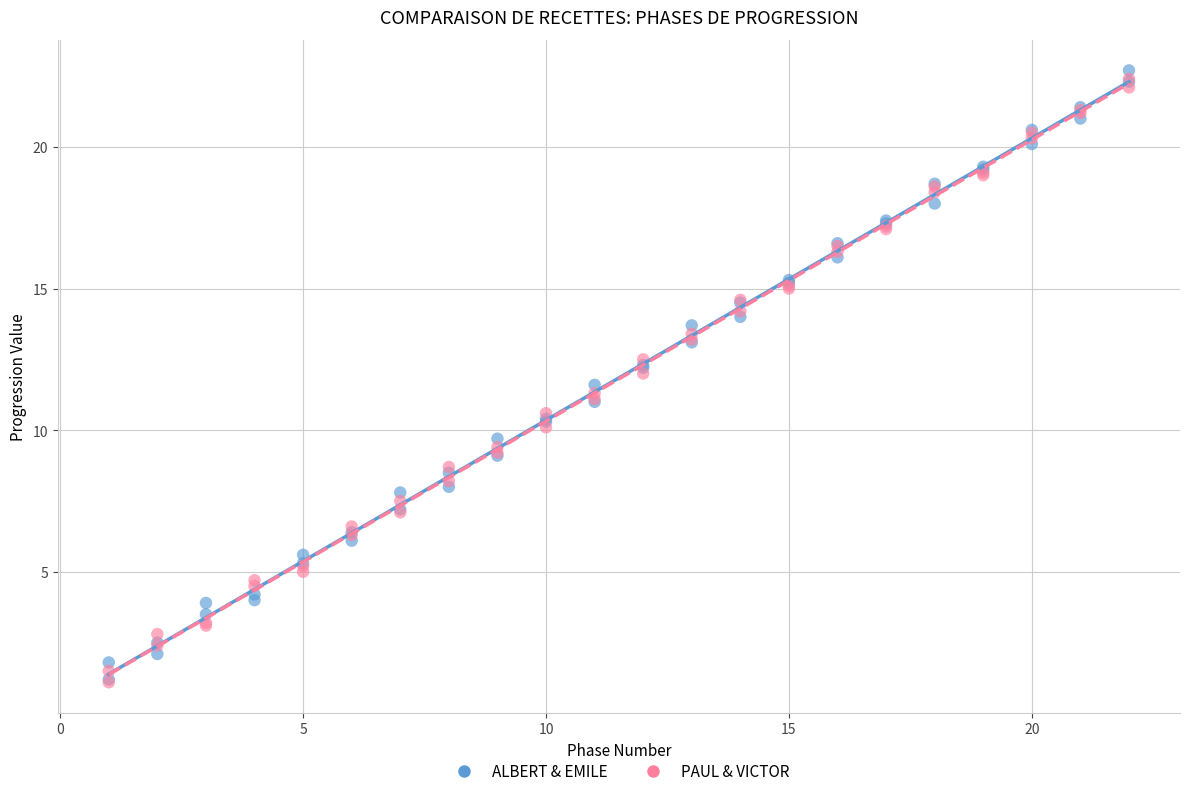

What are all the series names shown in the legend?

ALBERT & EMILE, PAUL & VICTOR